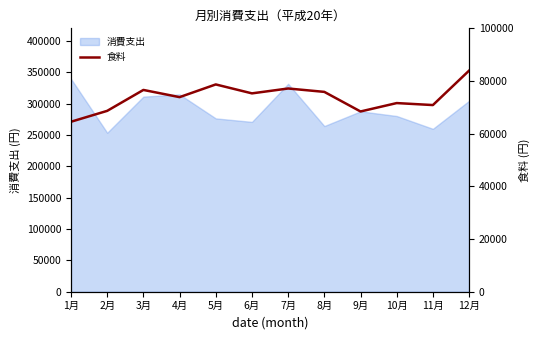

Count the number of values greater than 75308.

5